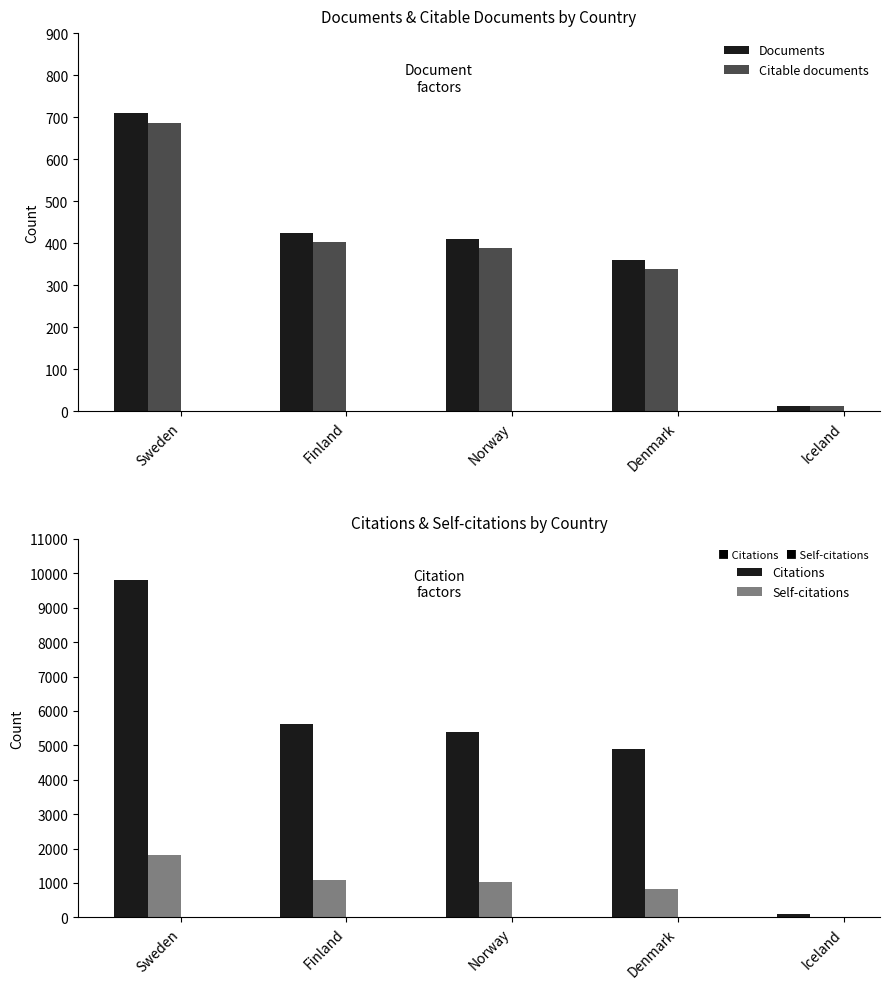

How many data points in Citable documents are above 388?

2